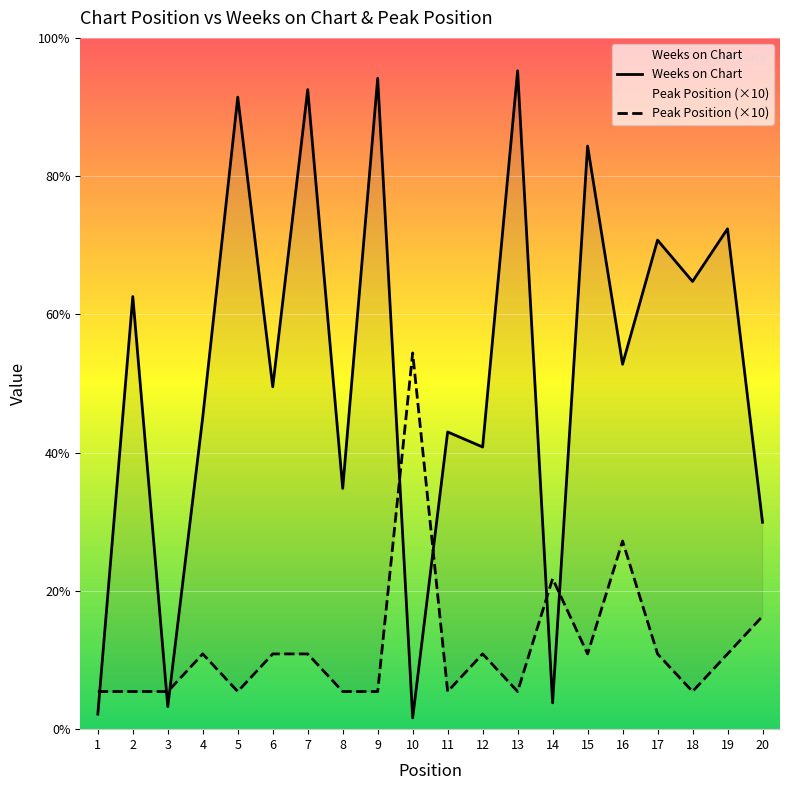

Where does the Weeks on Chart series first go above 97?

2